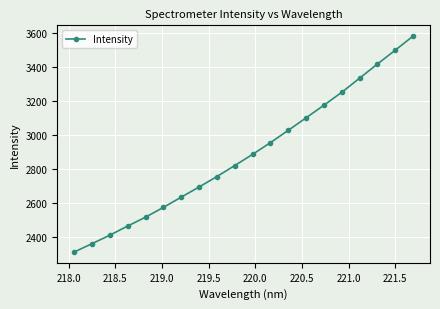

How many data points are above 2887?

10